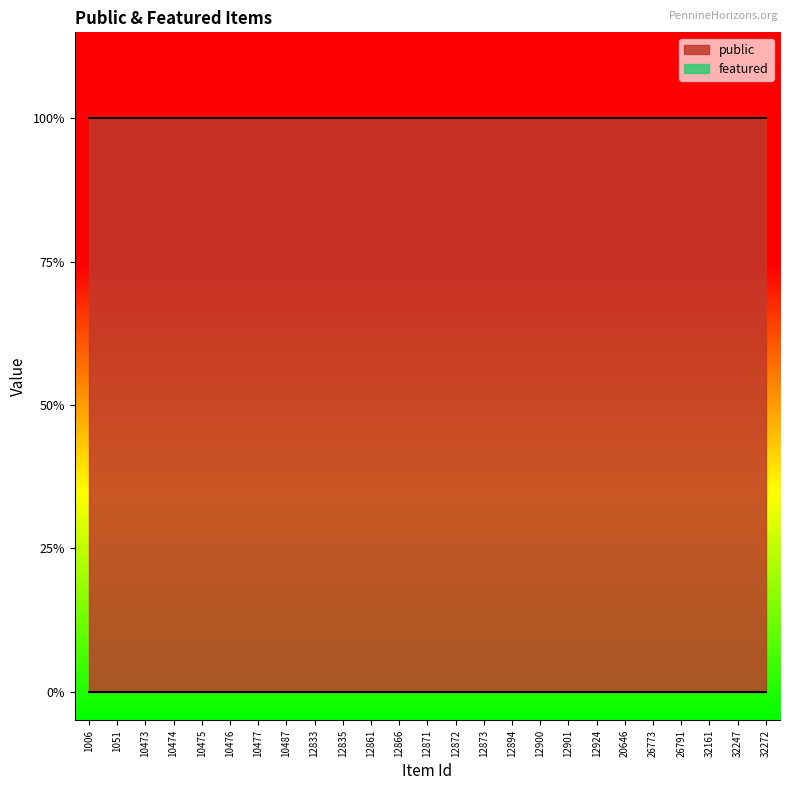

List the labels in order of public value, smallest first.

1006, 1051, 10473, 10474, 10475, 10476, 10477, 10487, 12833, 12835, 12861, 12866, 12871, 12872, 12873, 12894, 12900, 12901, 12924, 20646, 26773, 26791, 32161, 32247, 32272